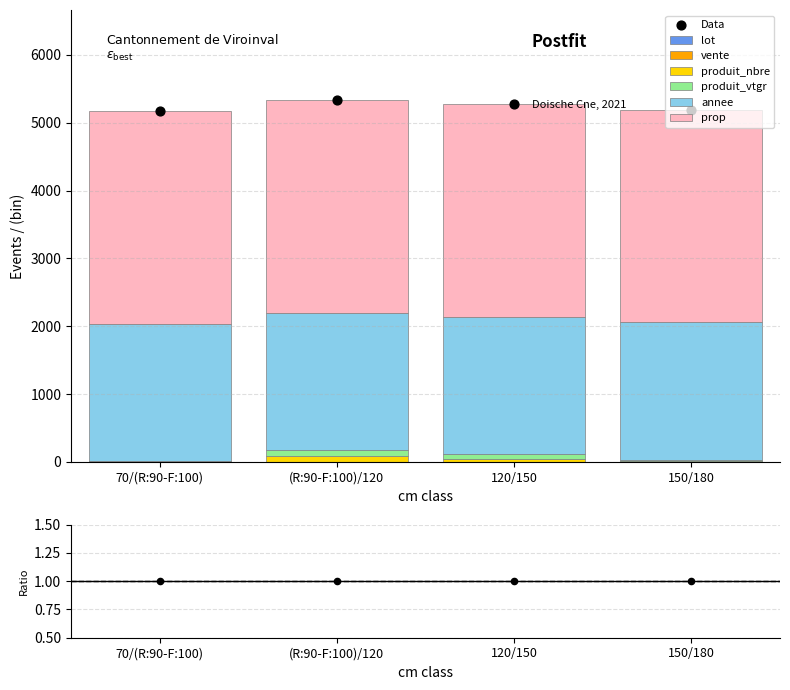

What are all the series names shown in the legend?

produit_nbre, produit_vtgr, annee, prop, vente, lot